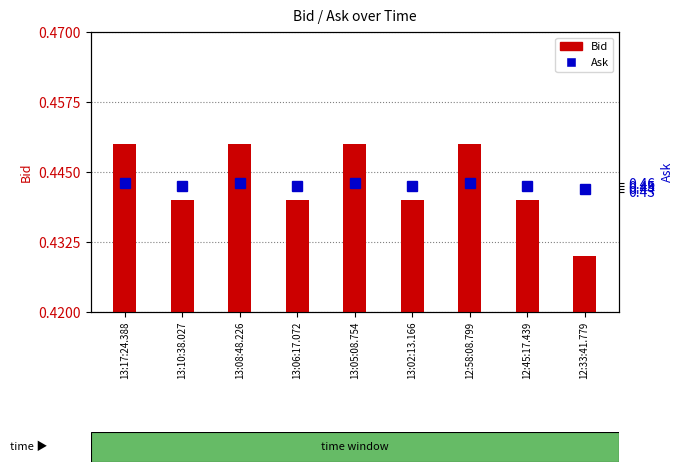

At which category does the chart reach its peak across all series?

13:17:24.388